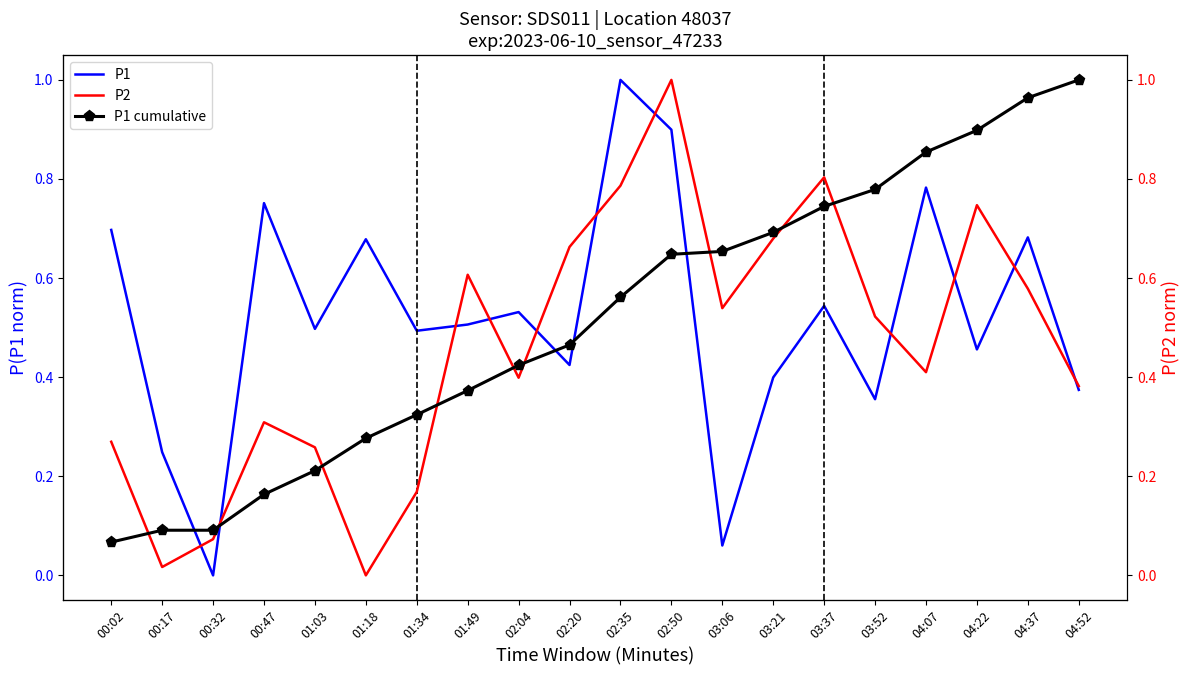

Is this an area chart (filled region under the line)?

No